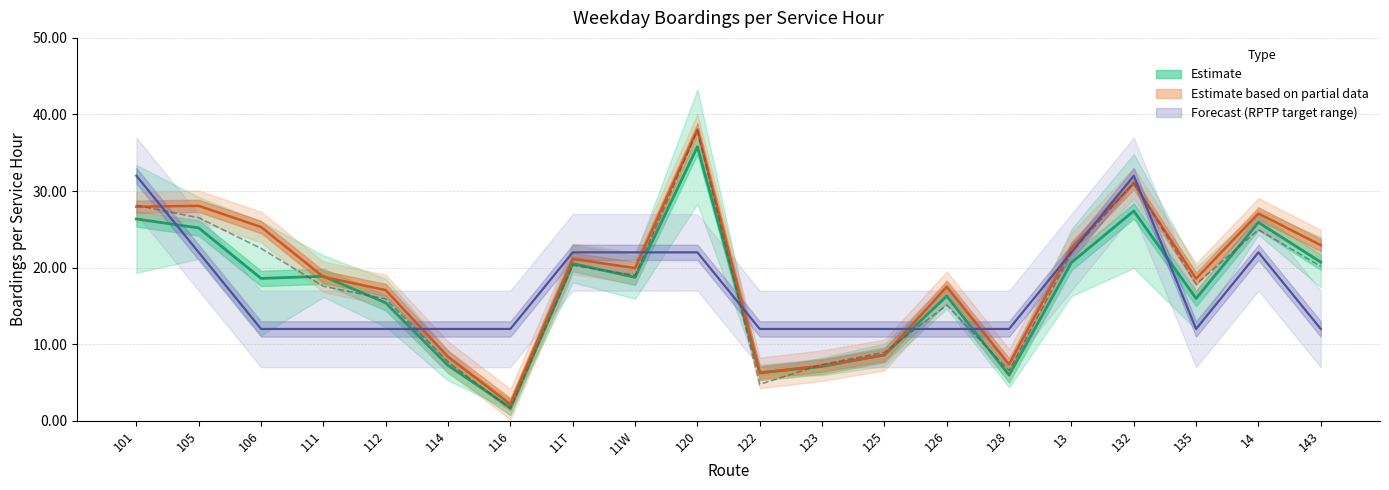

The Feb 2024 (centre) series shows 4.6 at 128. True or false?

False